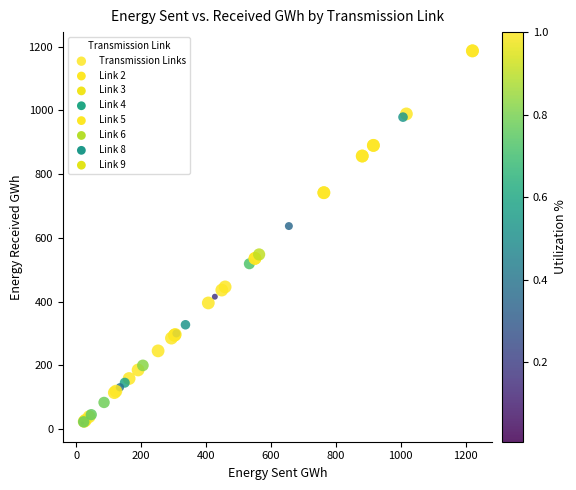

What Y value in the scatter plot is closest to 603?

637.1